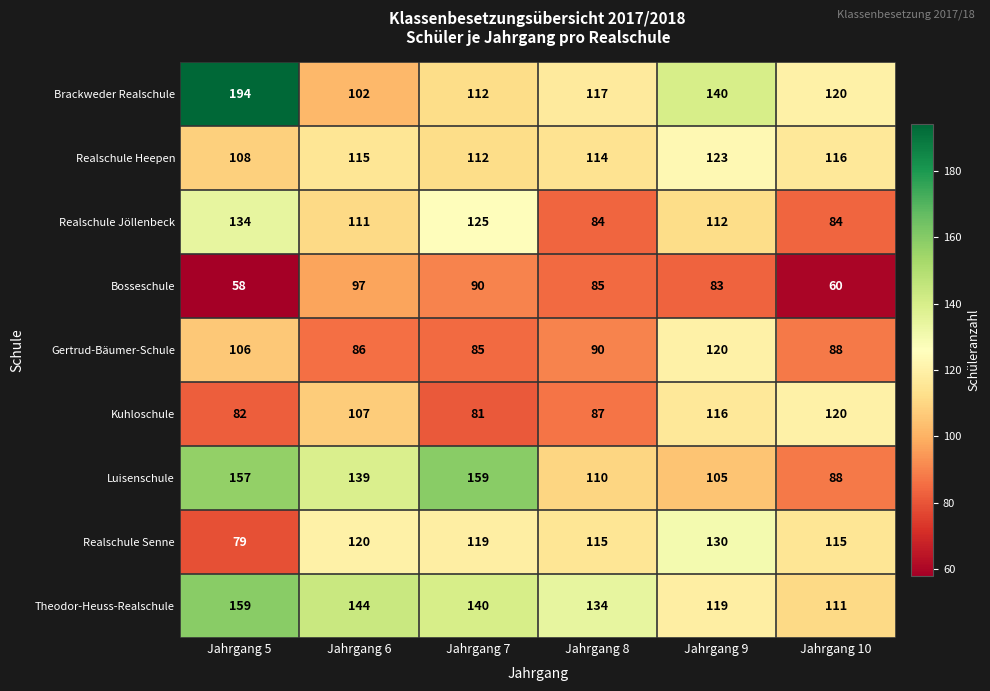

Which series has the largest range (max minus min)?

Brackweder Realschule